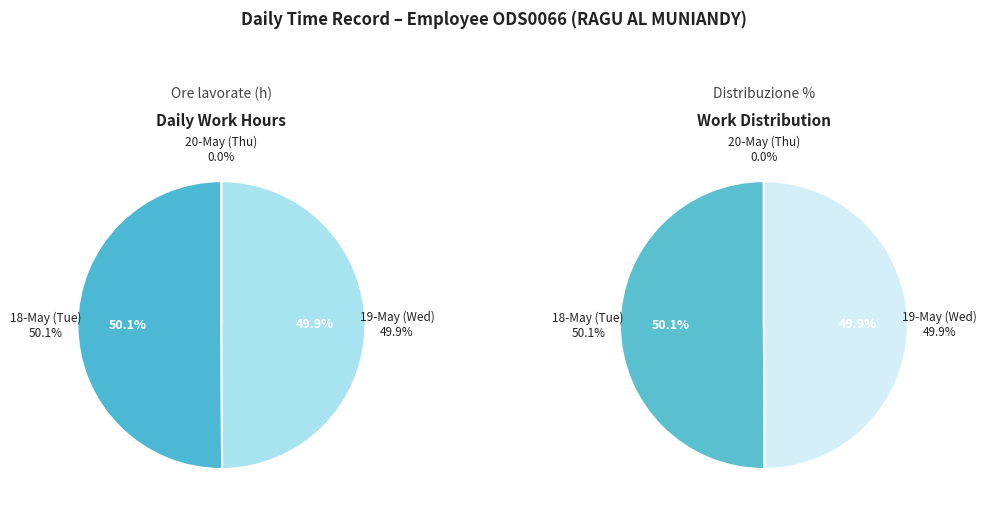

What is the smallest slice in the pie chart?

20-May (Thu)